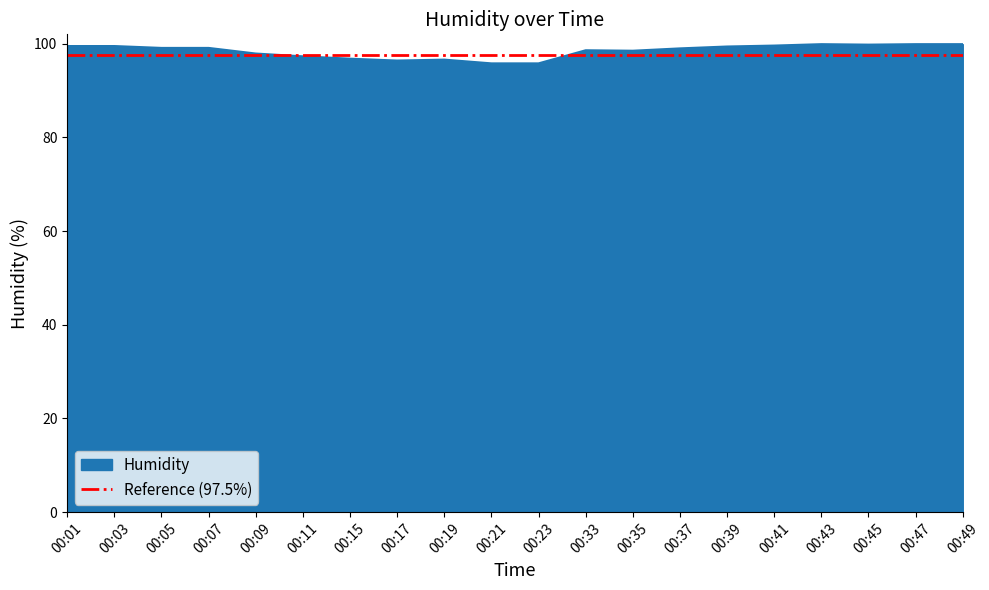

List the labels in order of value, smallest first.

00:21, 00:23, 00:17, 00:19, 00:15, 00:11, 00:09, 00:35, 00:33, 00:37, 00:05, 00:07, 00:39, 00:01, 00:03, 00:41, 00:45, 00:43, 00:47, 00:49